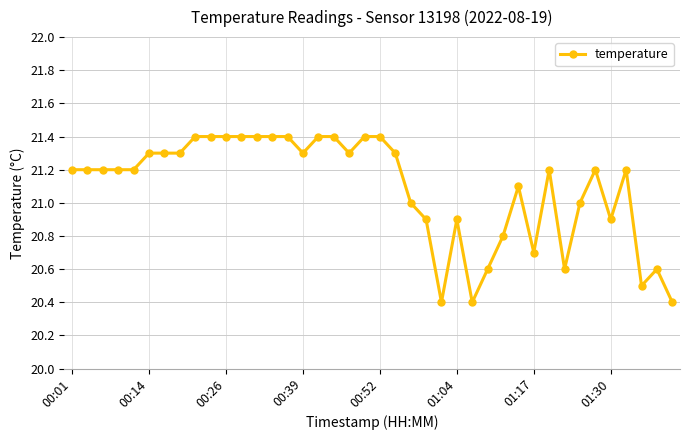

Count the number of data series in this chart.

1